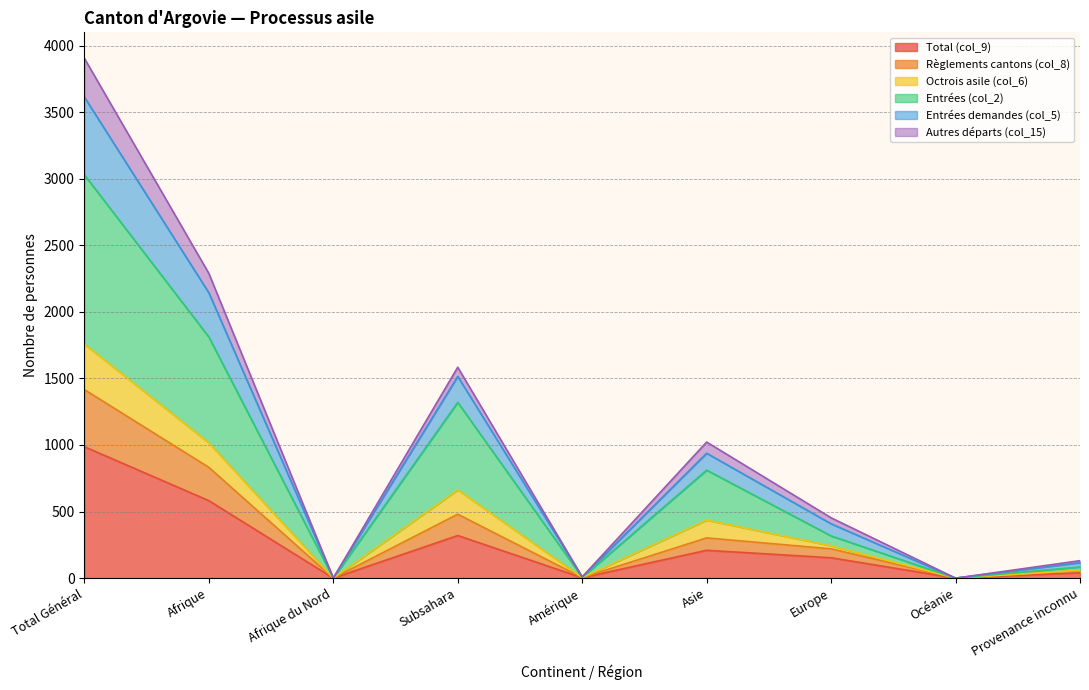

True or false: Total (col_9) has a value of 320 at Subsahara.

True